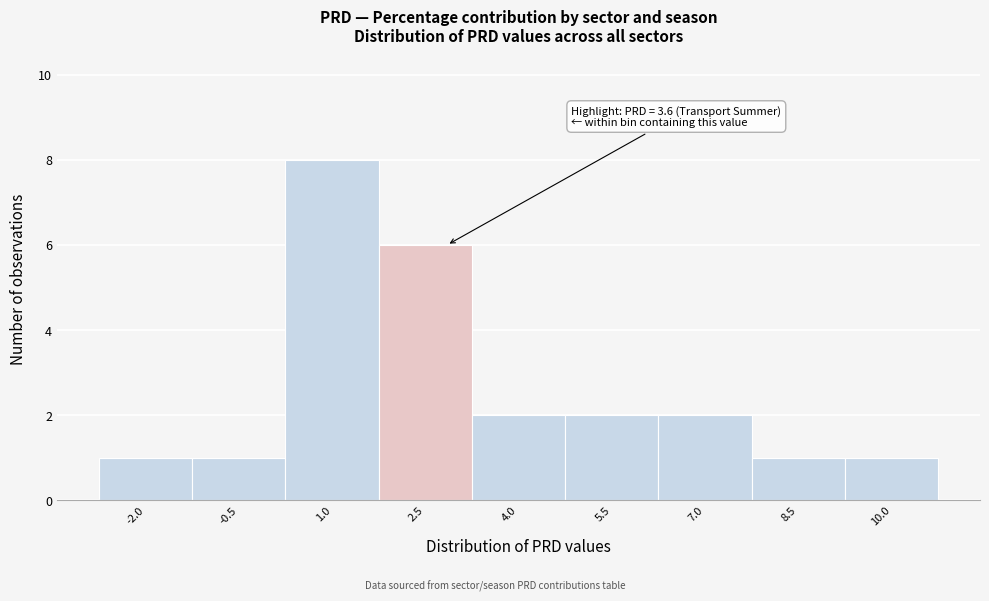

Reading left to right, what are all the values shown in this chart?

1	1	8	6	2	2	2	1	1